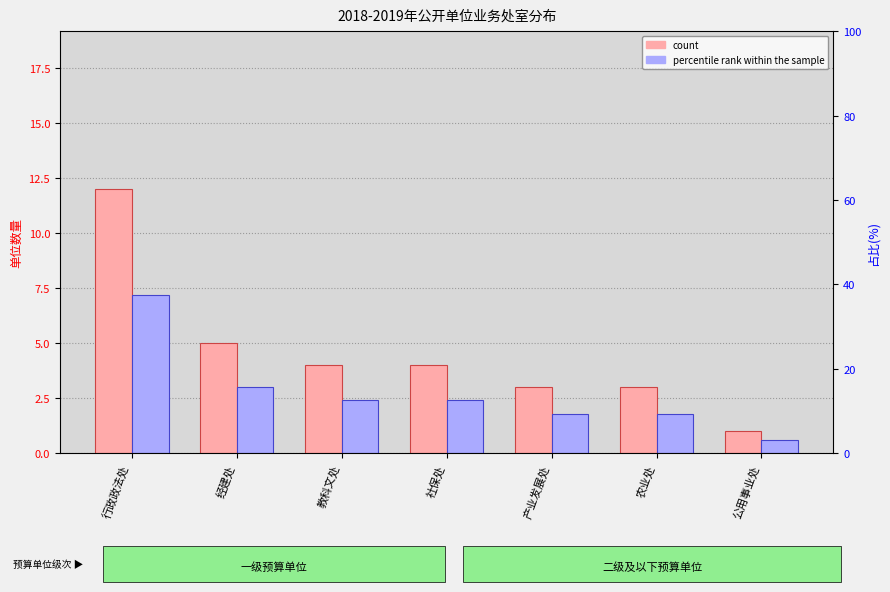

At which label does percentile rank within the sample reach its peak?

行政政法处